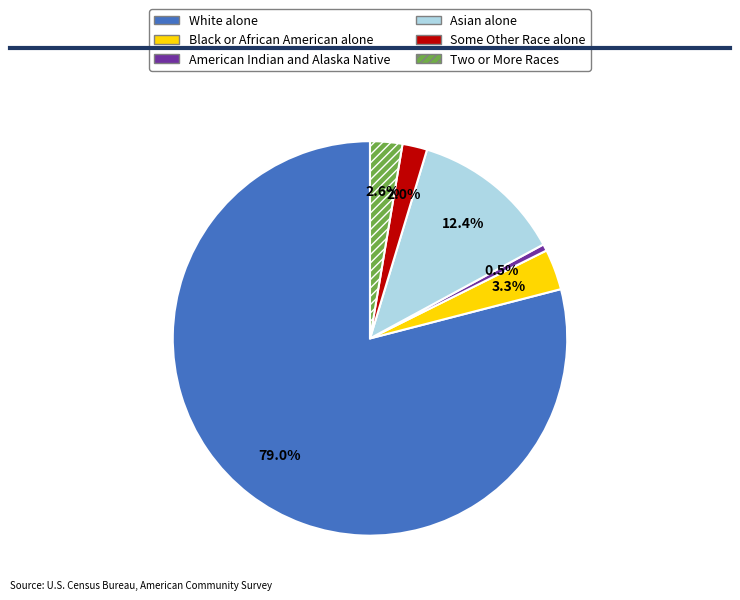

How many segments does this pie chart have?

6